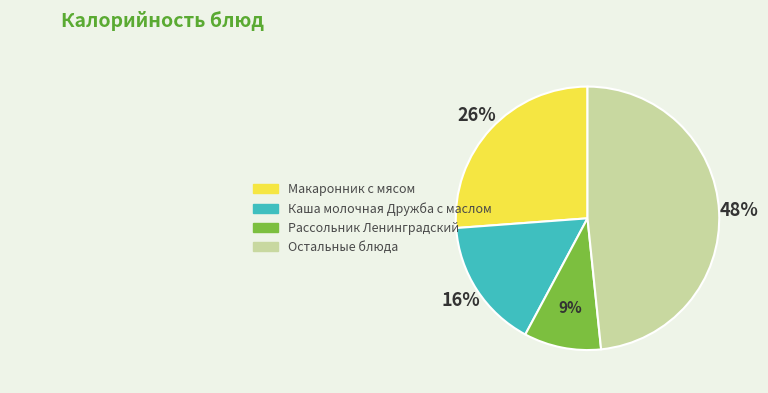

To the nearest percent, what percentage of the pie is Остальные блюда?

48%